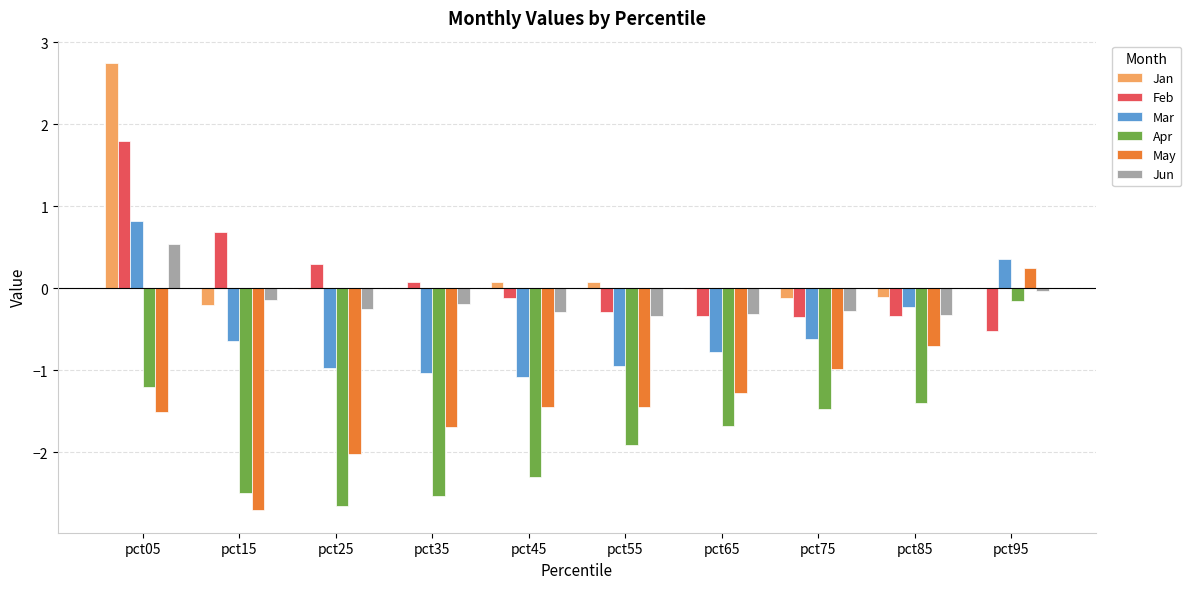

What is the approximate value of Mar at pct05?

0.8